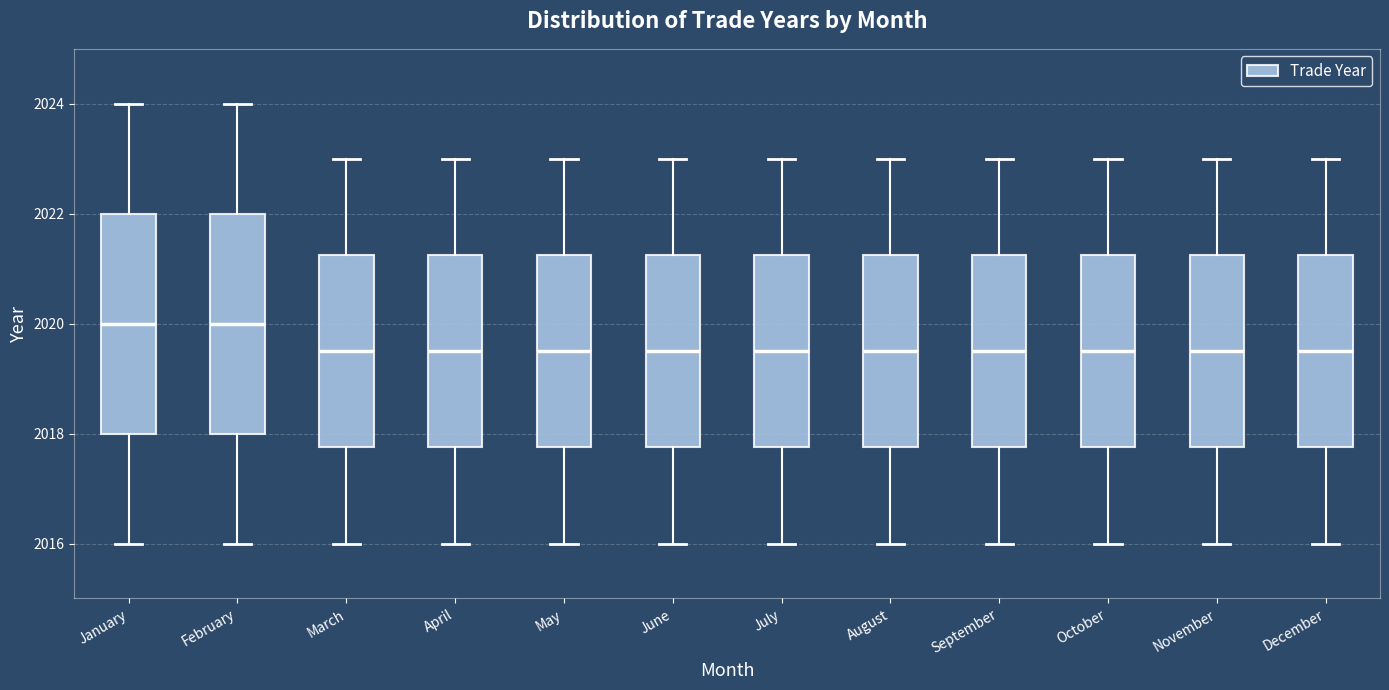

Where is the upper edge of the box for September on the y-axis? The values are not printed on the chart, so give them approximately, as read against the axis.

2021.2